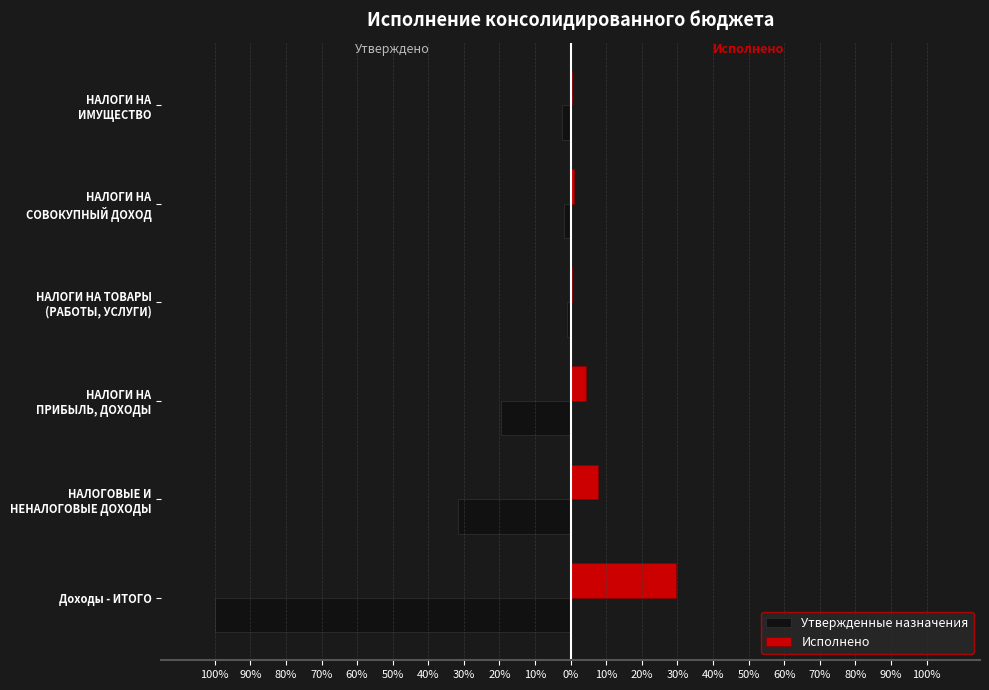

What are all the series names shown in the legend?

Утвержденные назначения, Исполнено